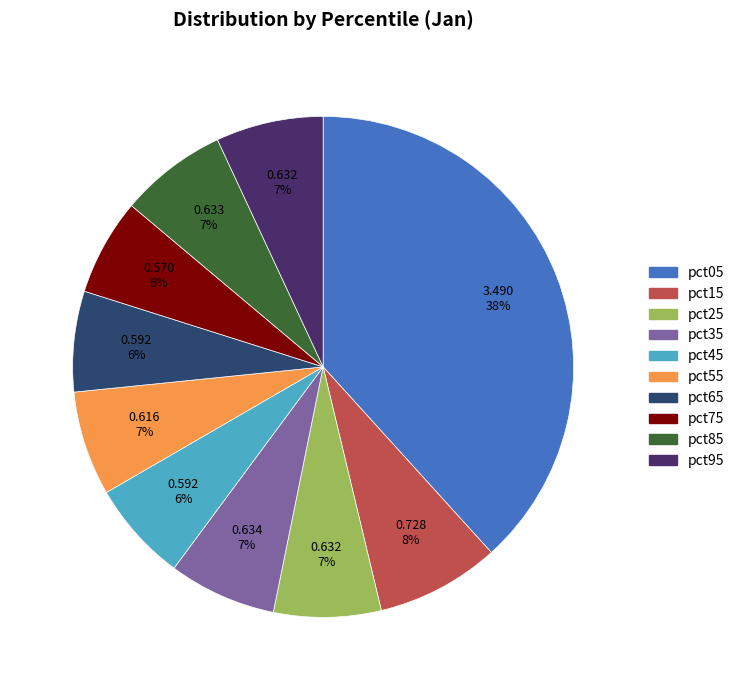

Does any single category account for the majority?

No